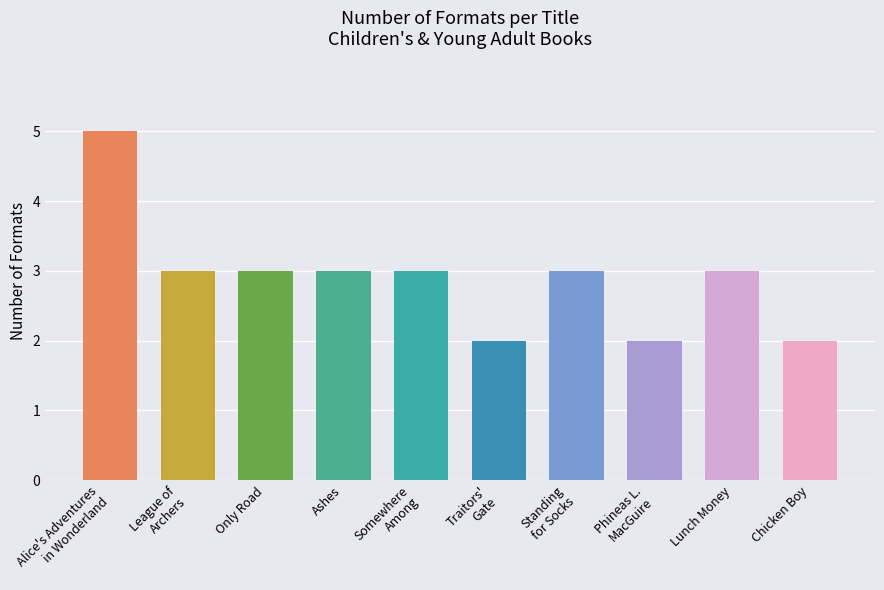

Reading left to right, what are all the values shown in this chart?

Alice's Adventures
in Wonderland=5	League of
Archers=3	Only Road=3	Ashes=3	Somewhere
Among=3	Traitors'
Gate=2	Standing
for Socks=3	Phineas L.
MacGuire=2	Lunch Money=3	Chicken Boy=2